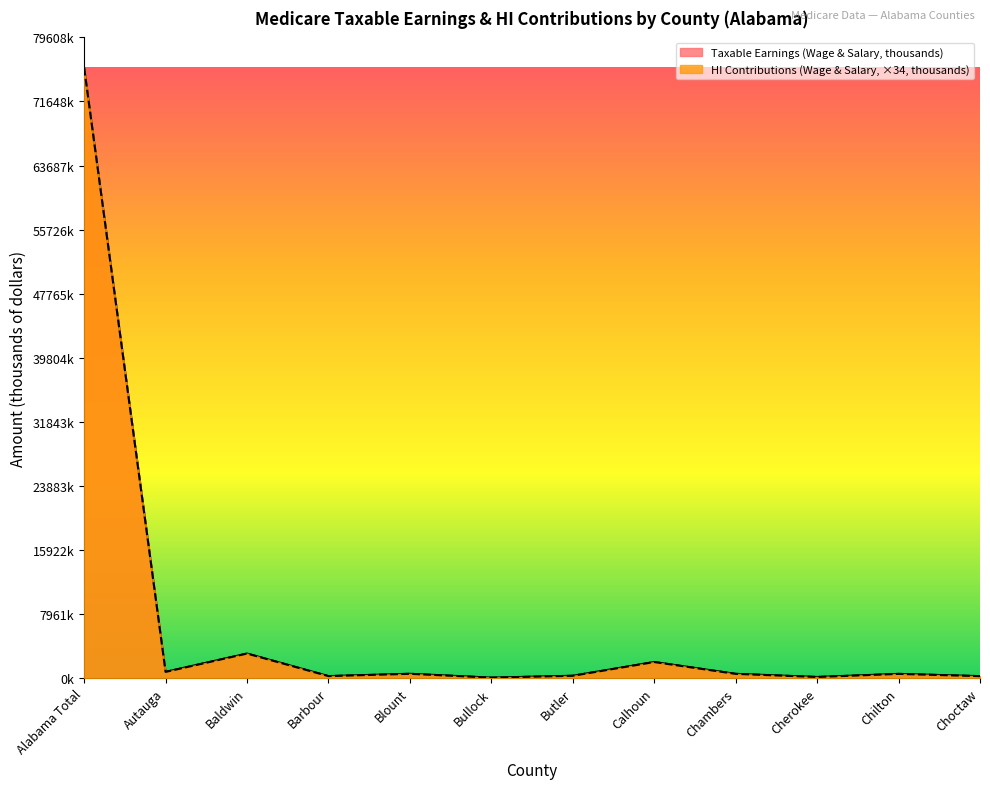

List the labels in order of Taxable Earnings (Wage & Salary, thousands) value, largest first.

Alabama Total, Baldwin, Calhoun, Autauga, Blount, Chambers, Chilton, Butler, Barbour, Choctaw, Cherokee, Bullock